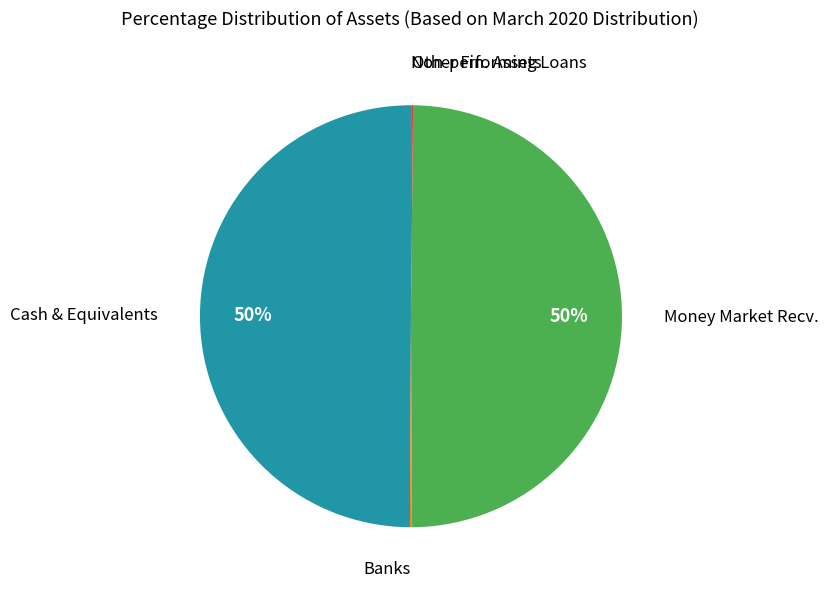

To the nearest percent, what is the average slice percentage?

20%